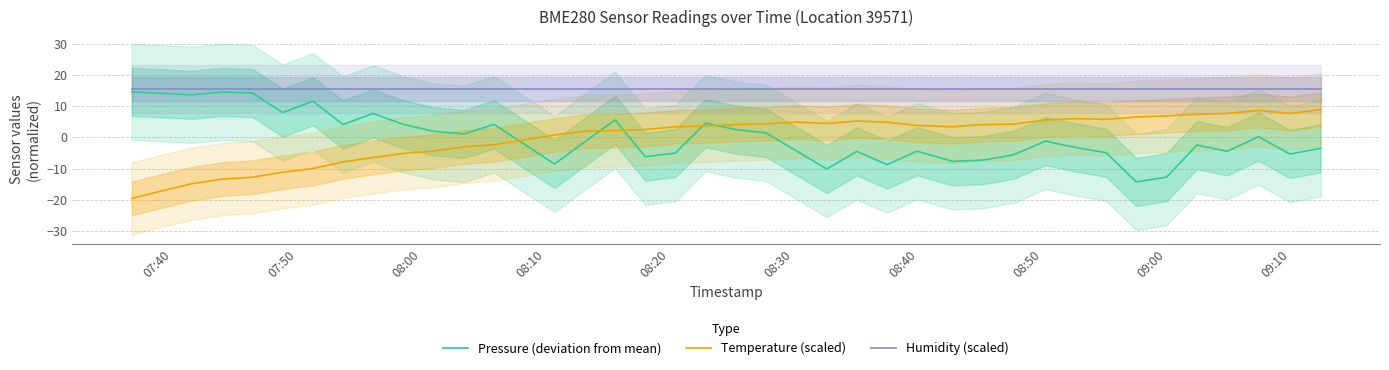

What is the minimum value for Humidity (scaled)?

15.4